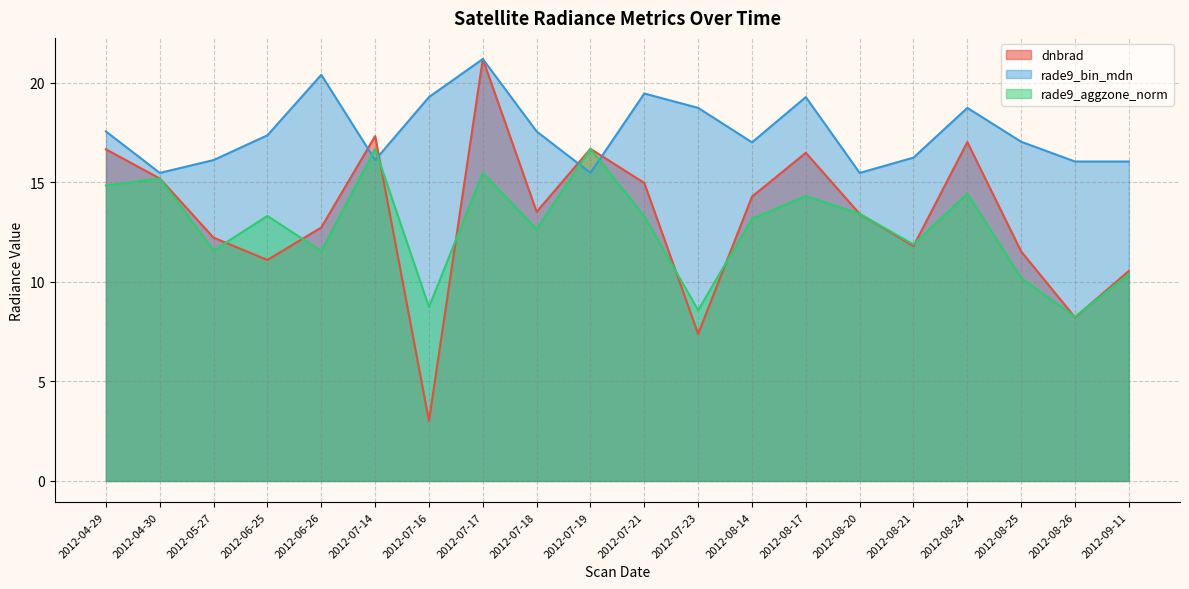

What is the label of the 6th point from the left?

2012-07-14